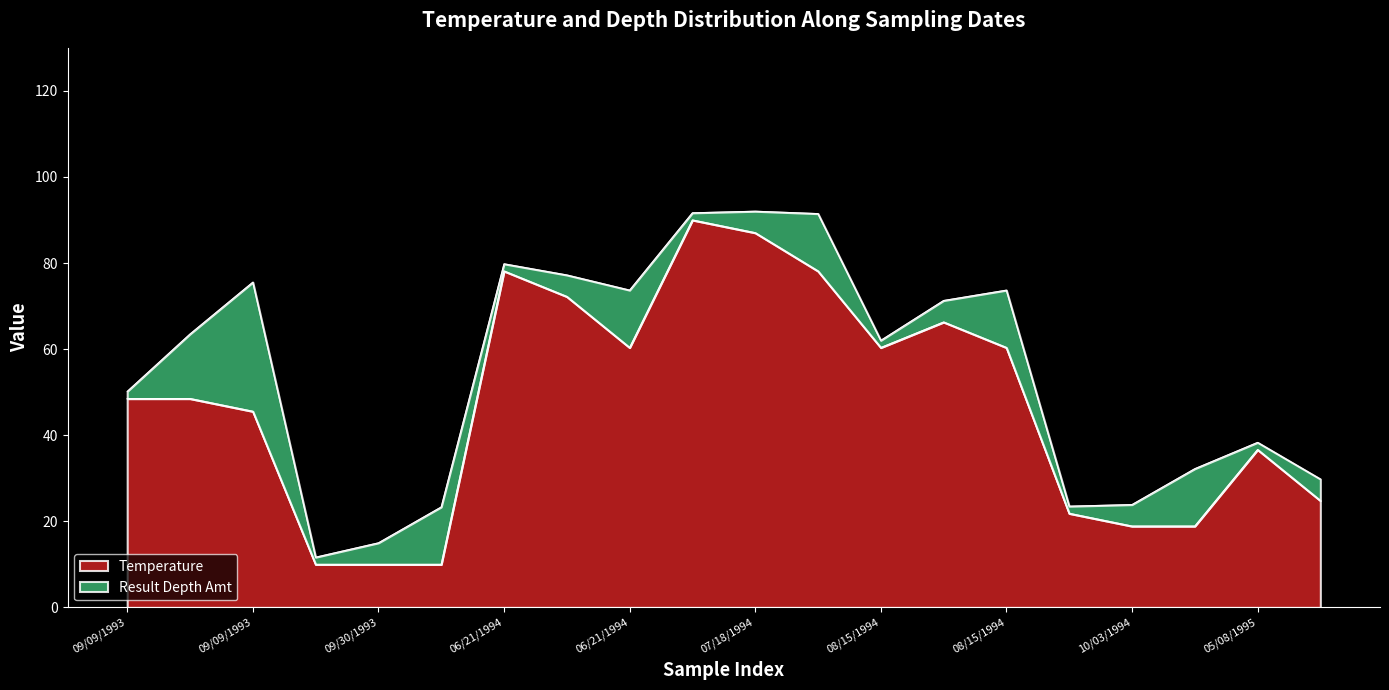

What is the label of the 4th point from the right?

10/03/1994